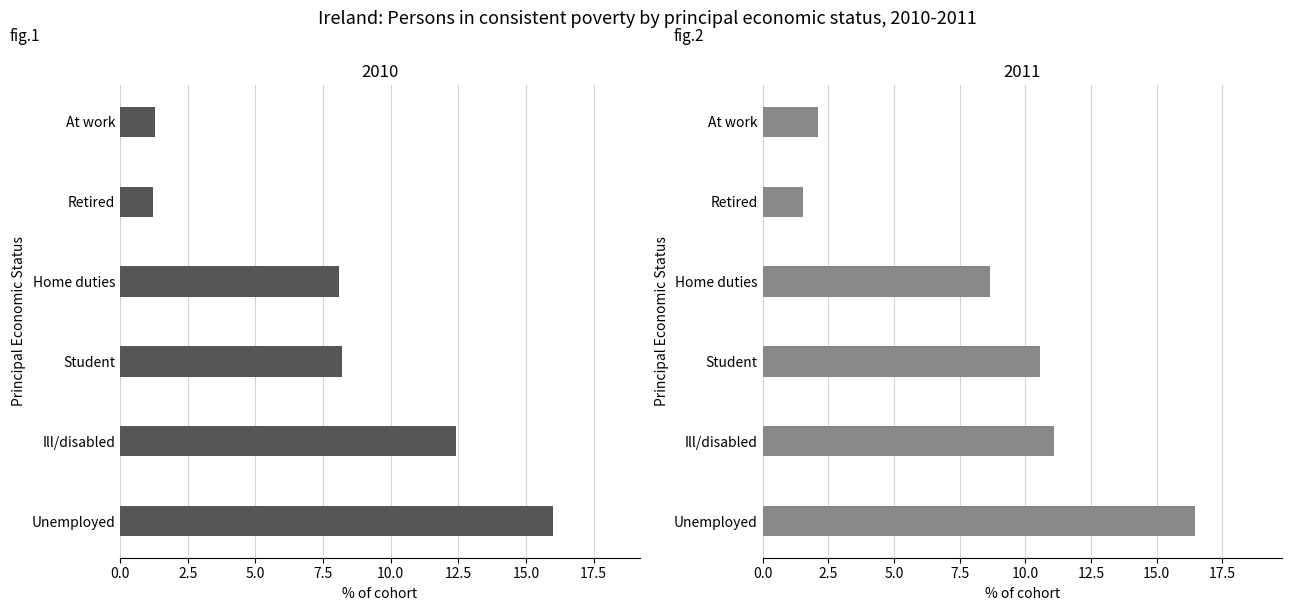

Rank the series at At work from lowest to highest value.

2010, 2011